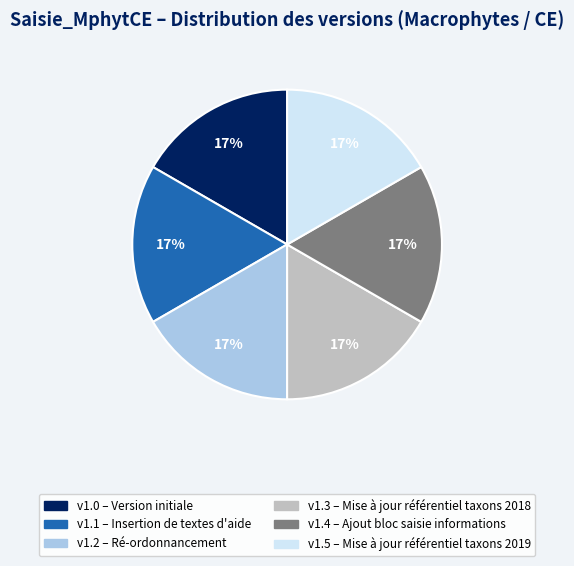

To the nearest percent, what is the average slice percentage?

17%